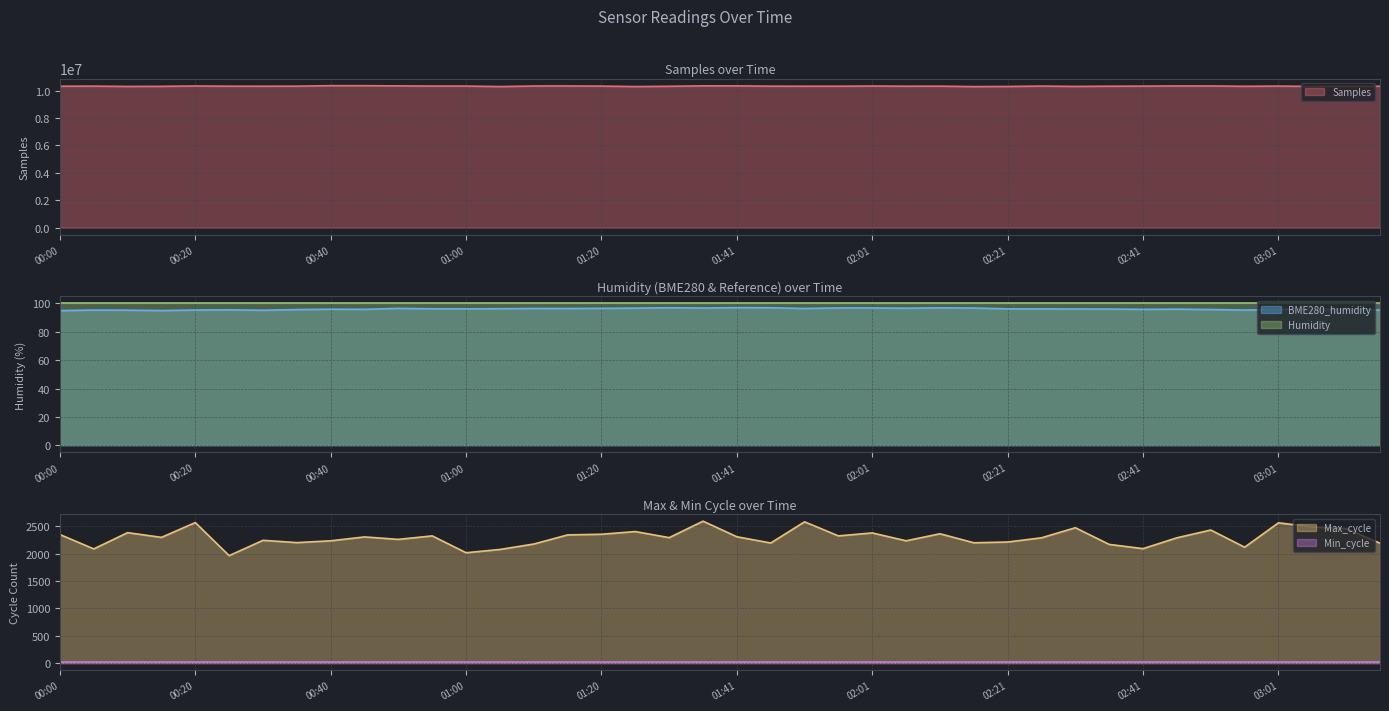

True or false: BME280_humidity and Samples cross at least once.

False